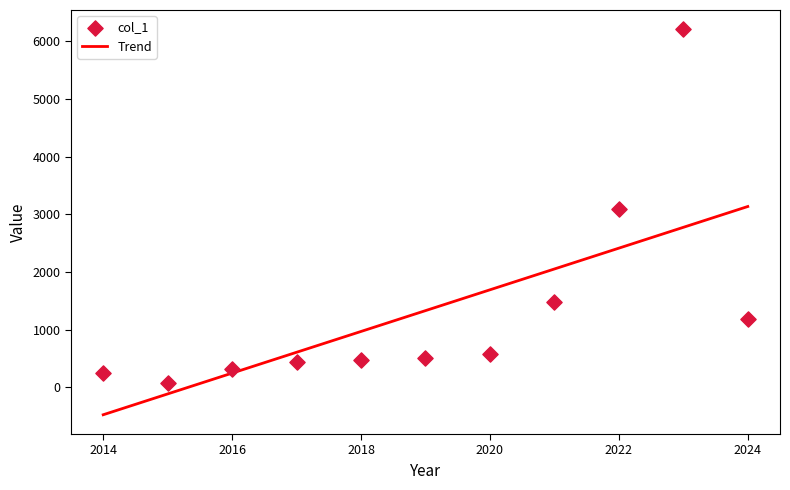

What is the range of X values (max minus min)?

10